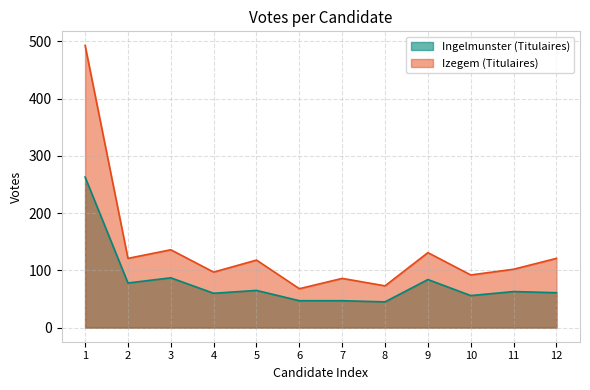

True or false: Izegem (Titulaires) and Ingelmunster (Titulaires) cross at least once.

False